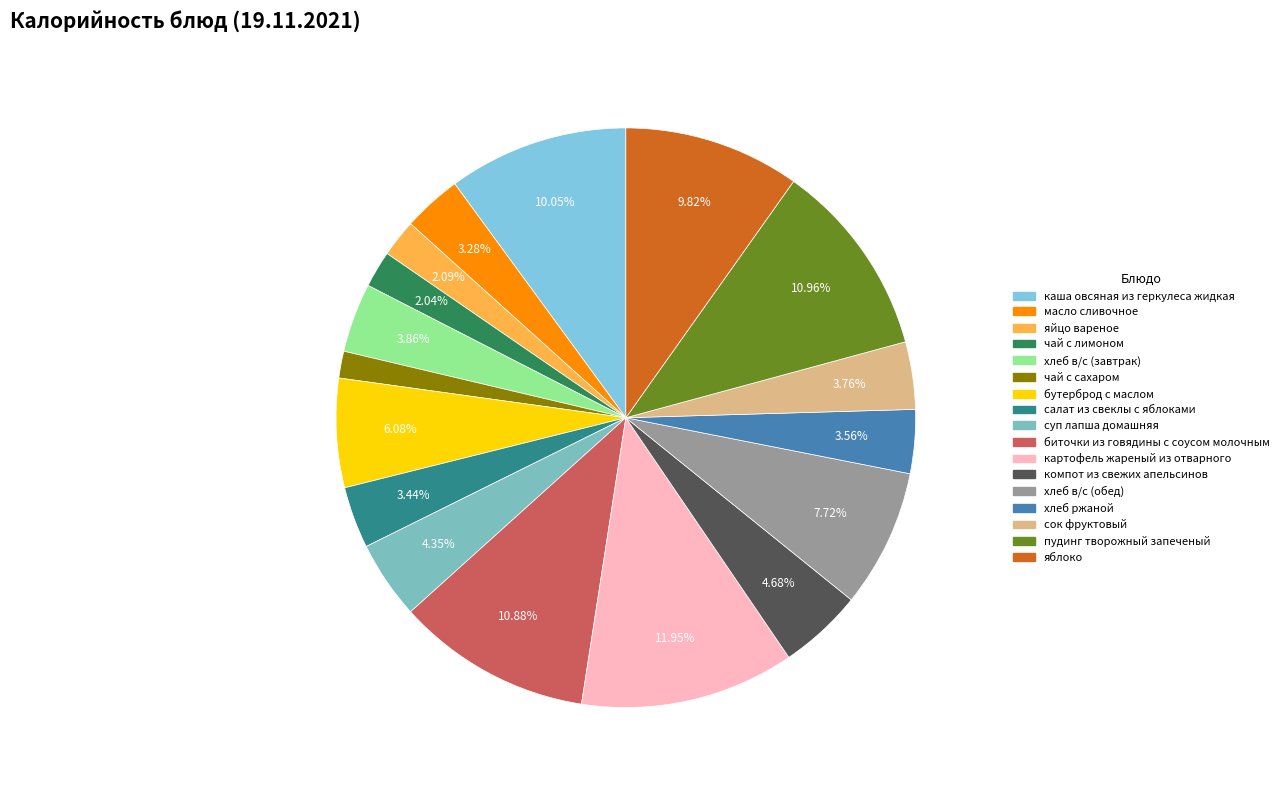

What is the largest slice in the pie chart?

картофель жареный из отварного